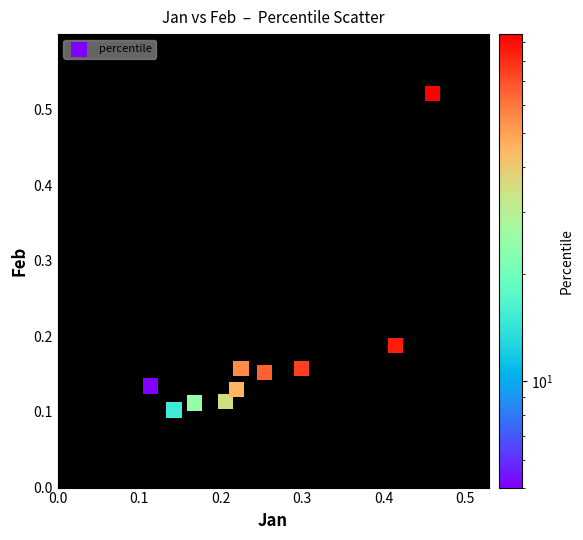

What is the range of X values (max minus min)?

0.3